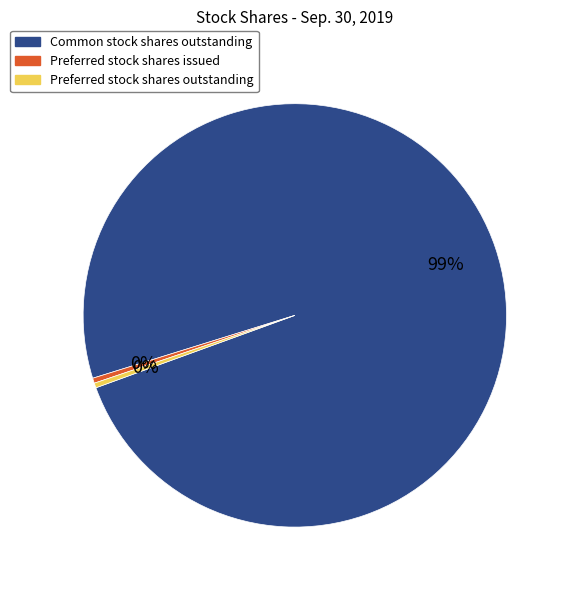

What is the majority slice?

Common stock shares outstanding